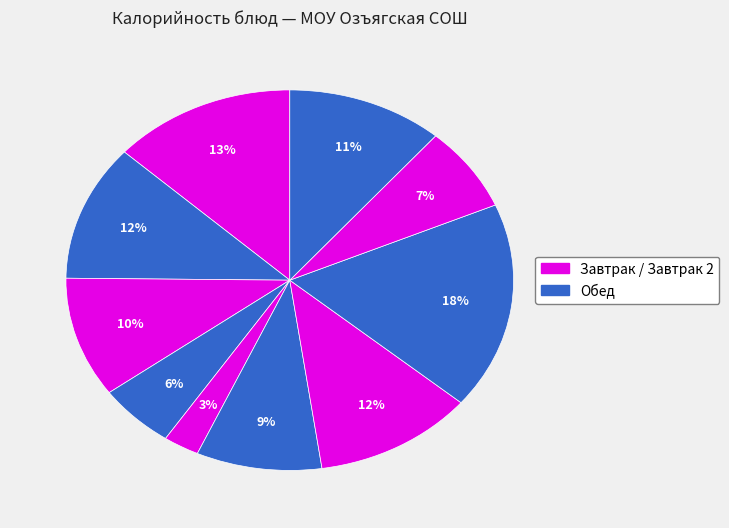

Count the number of slices in the pie.

10